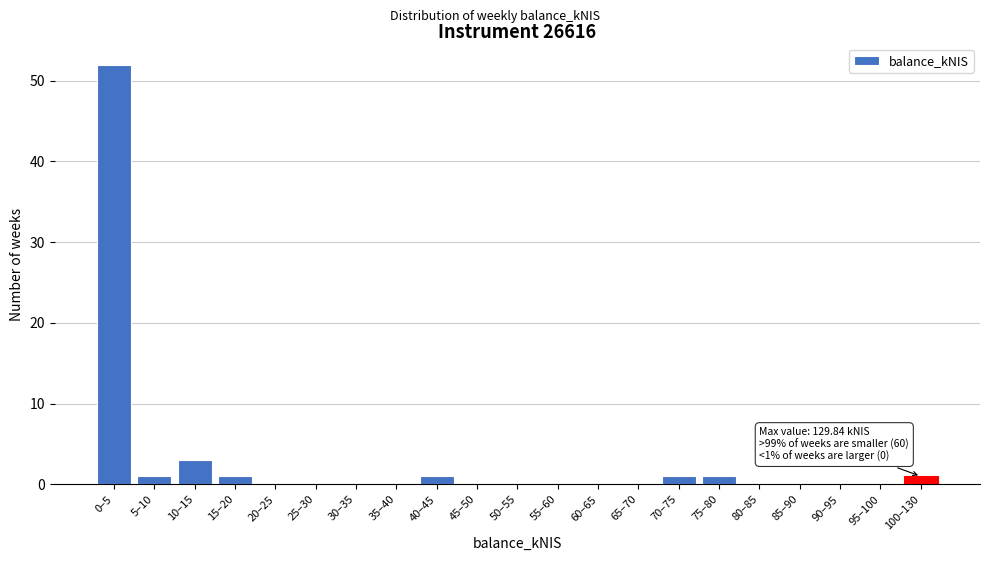

Reading left to right, what are all the values shown in this chart?

0–5=52	5–10=1	10–15=3	15–20=1	20–25=0	25–30=0	30–35=0	35–40=0	40–45=1	45–50=0	50–55=0	55–60=0	60–65=0	65–70=0	70–75=1	75–80=1	80–85=0	85–90=0	90–95=0	95–100=0	100–130=1